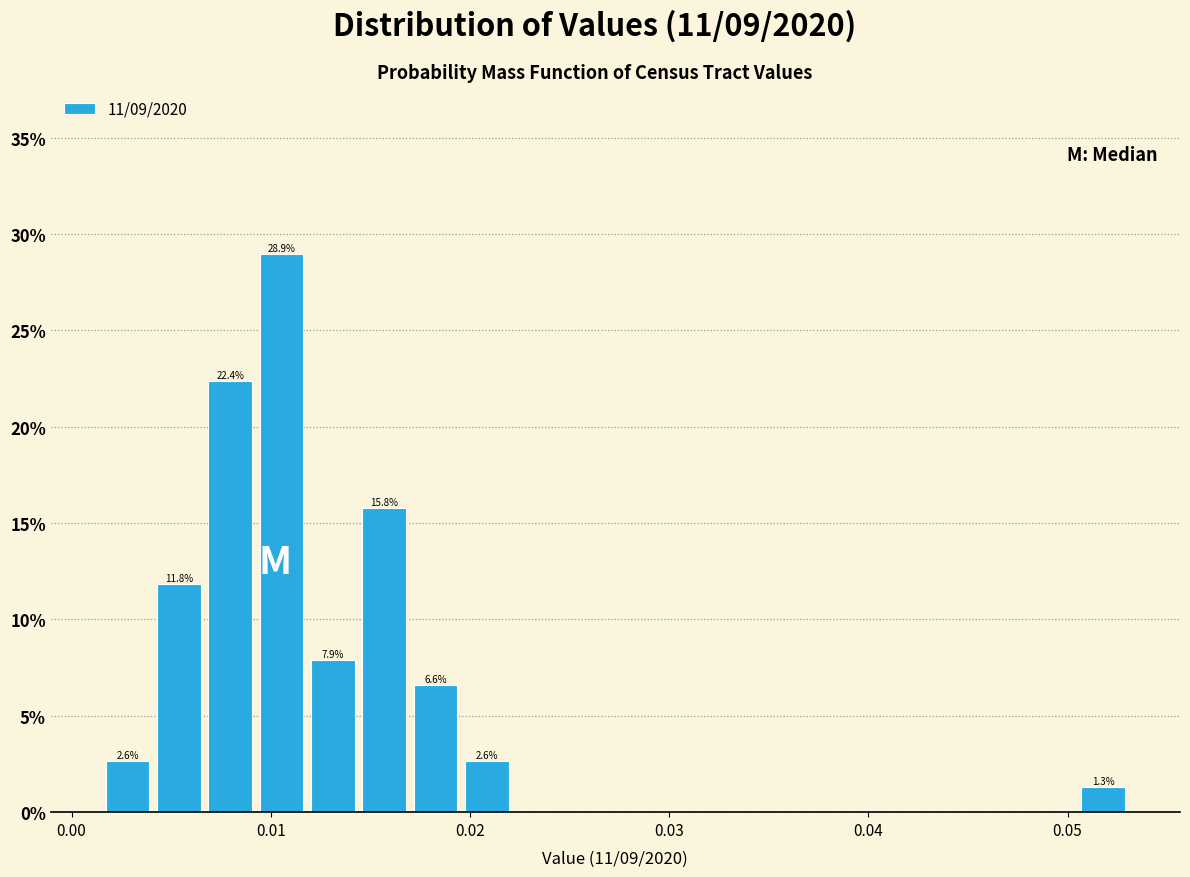

Around what value on the x-axis is the tallest bar? Give the approximate position of its centre, as read against the axis.

0.011